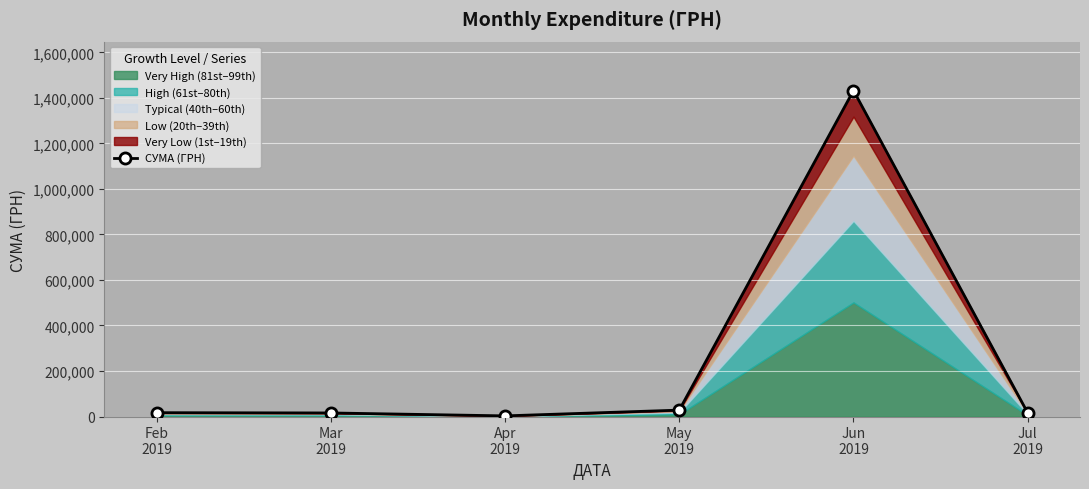

Reading left to right, transcribe all the data shown in this chart.

Feb
2019=16862.0	Mar
2019=15709.6	Apr
2019=2867.0	May
2019=28135.5	Jun
2019=1432083.1	Jul
2019=15850.7